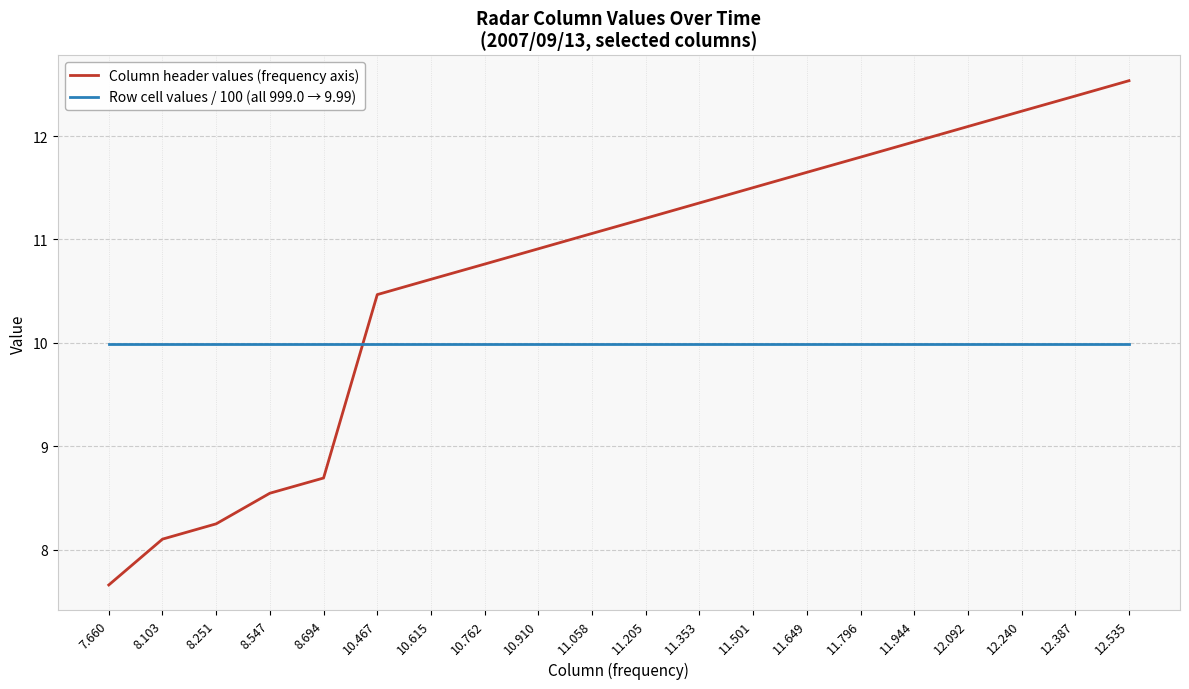

What is the maximum value for Row cell values / 100 (all 999.0 → 9.99)?

10.0